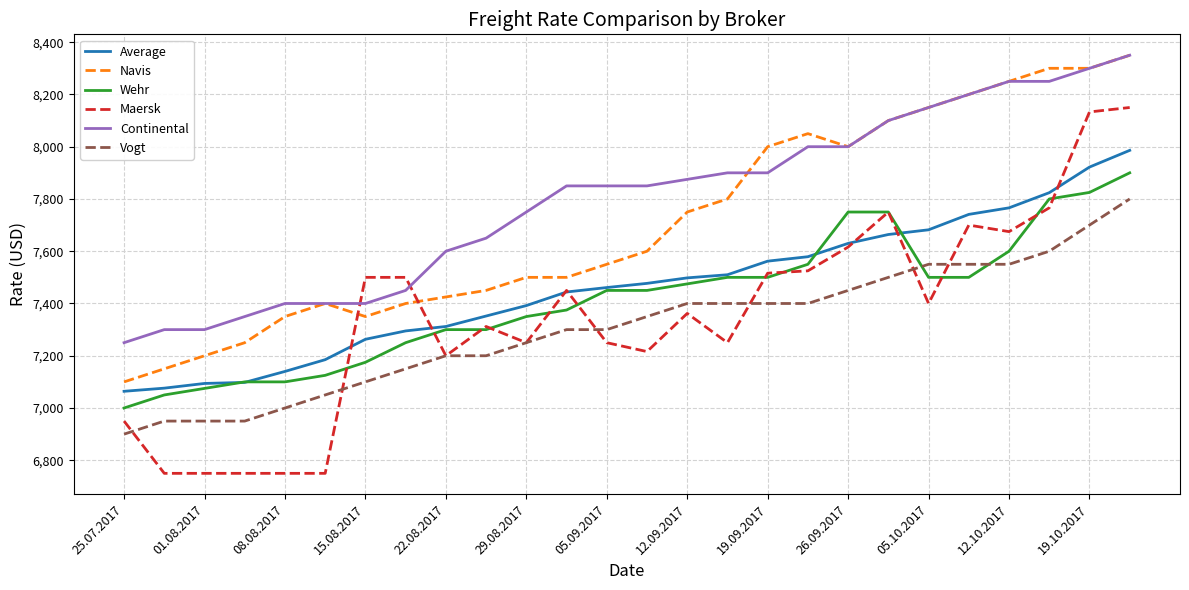

What is the average value of the Navis series?

7711